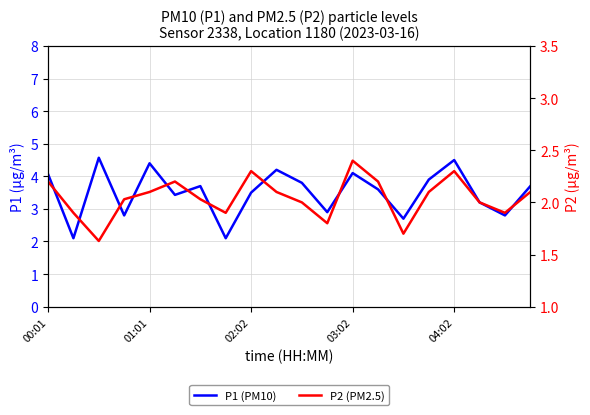

At which category is the sum across all series the highest?

04:02